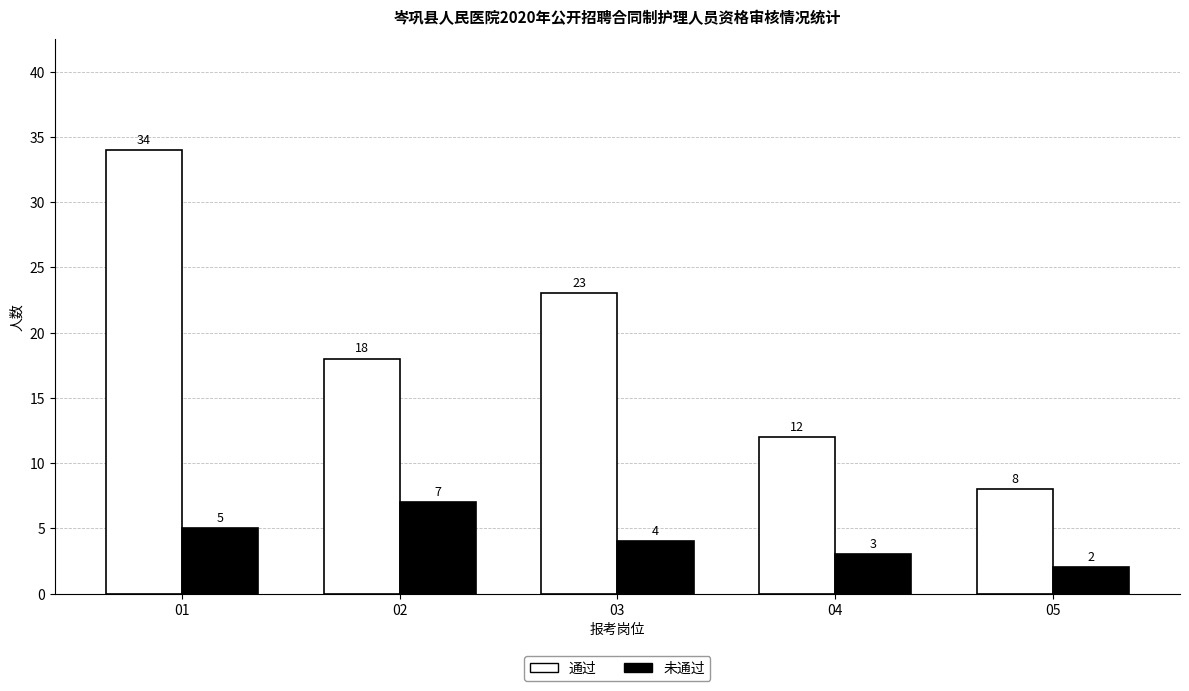

Rank the series by their maximum value, from highest to lowest.

通过, 未通过